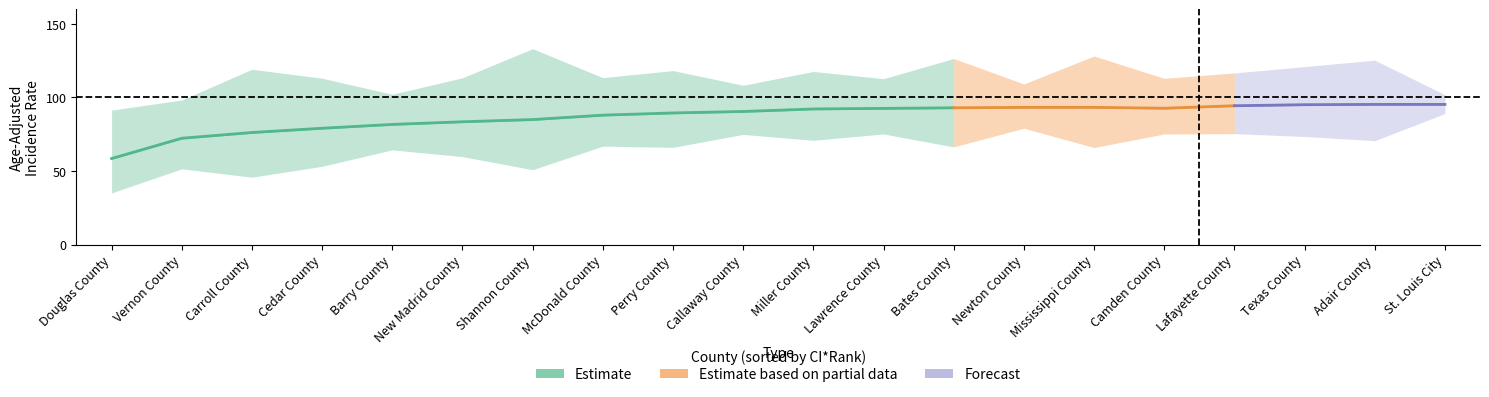

How many lines are shown in the chart?

3